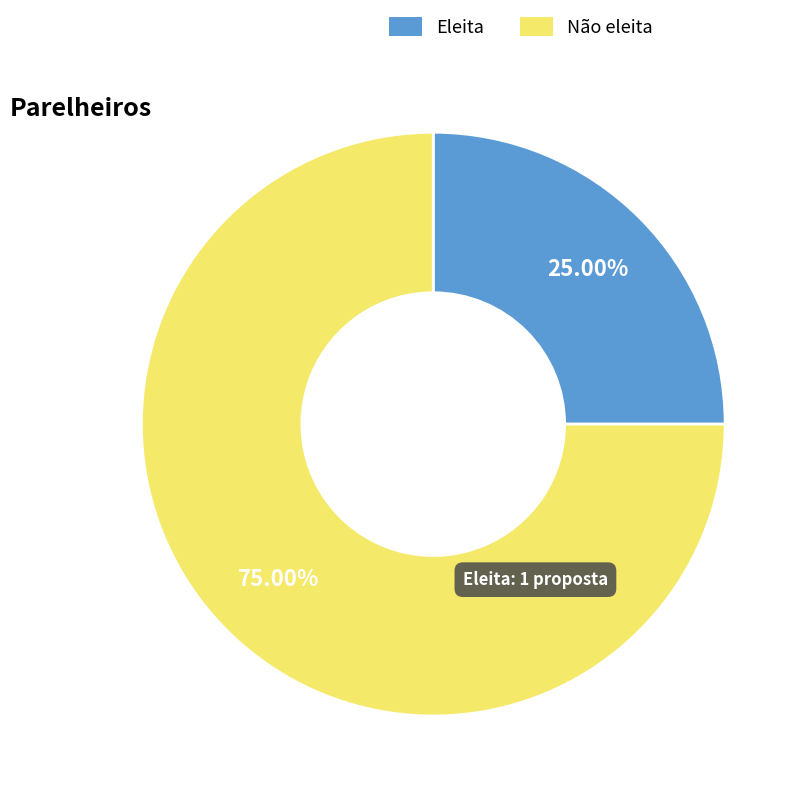

Is there a majority slice in this chart?

Yes